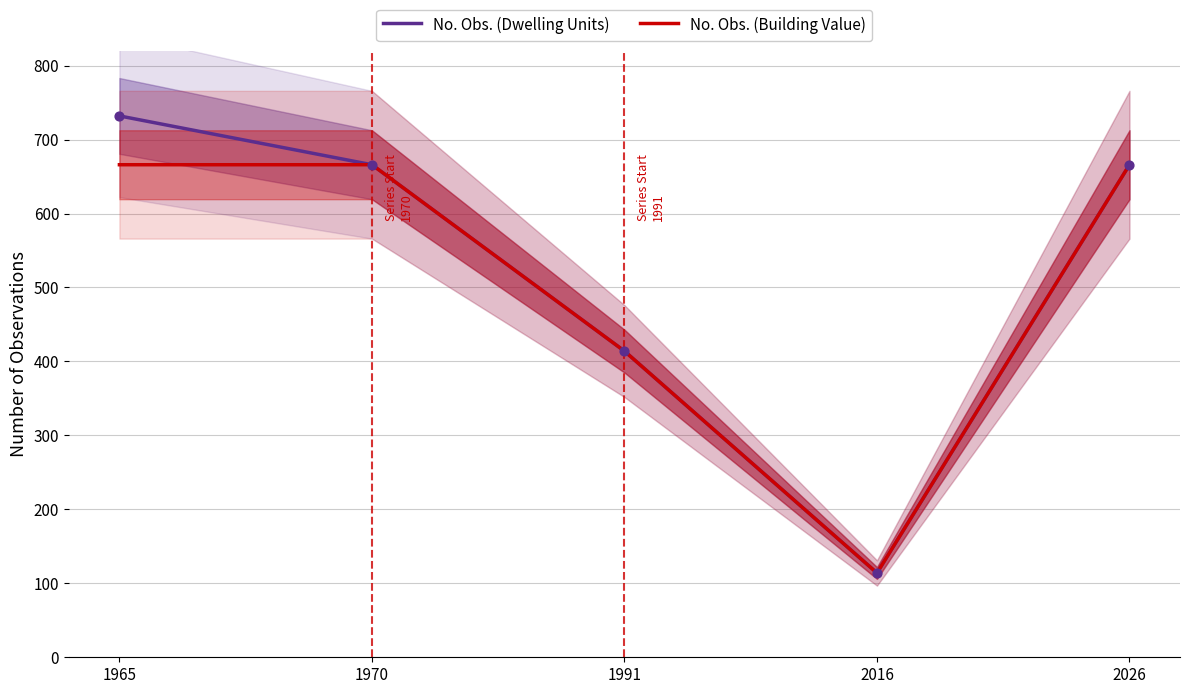

Which series contains the lowest Y value?

No. Obs. (Dwelling Units)